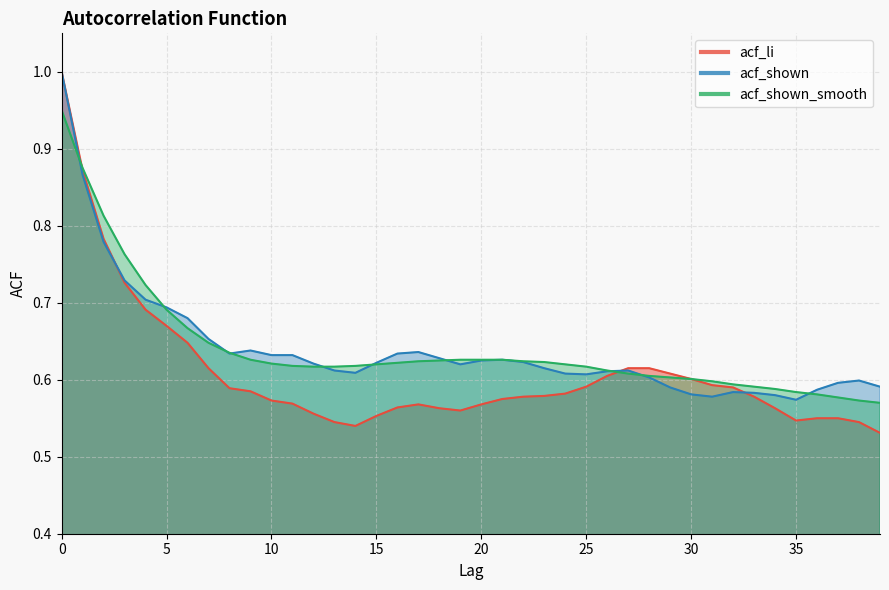

What is the average value of the acf_li series?

0.6